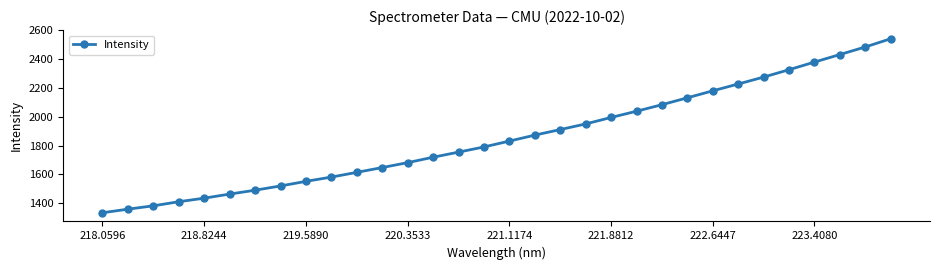

What is the smallest value displayed?

1334.3